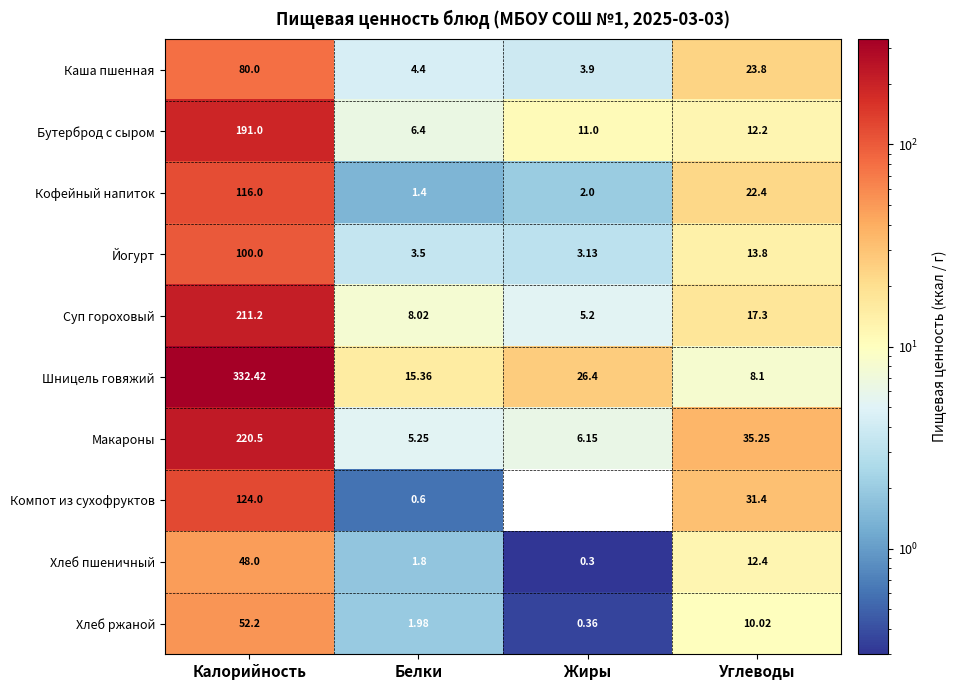

Where is Хлеб ржаной nearest to the value 26?

Углеводы